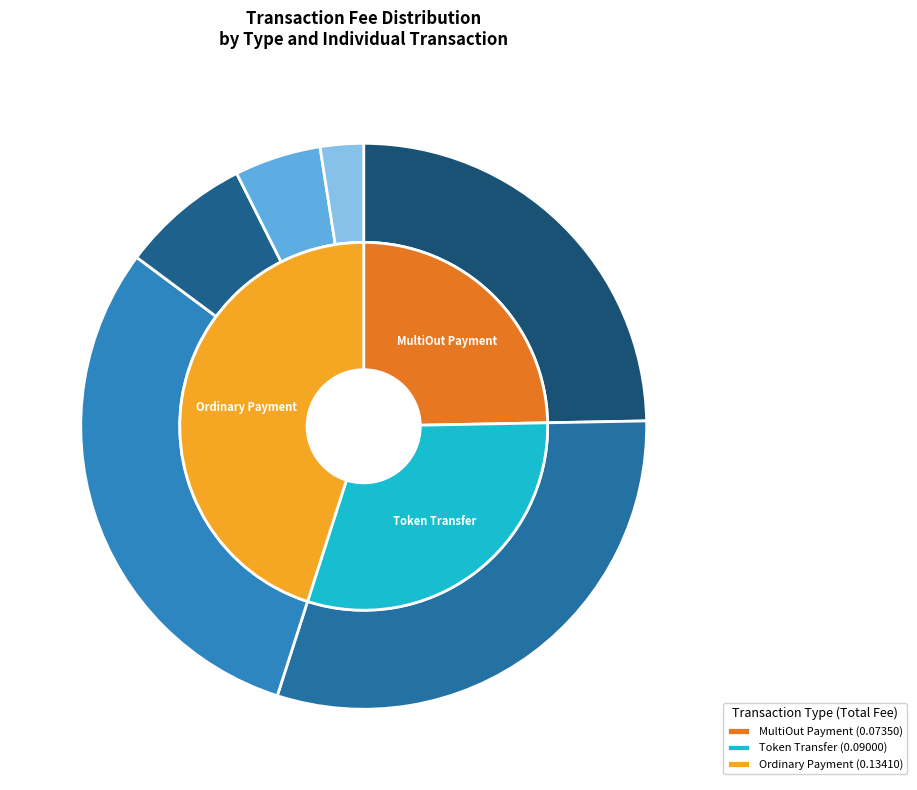

How many segments does this pie chart have?

6